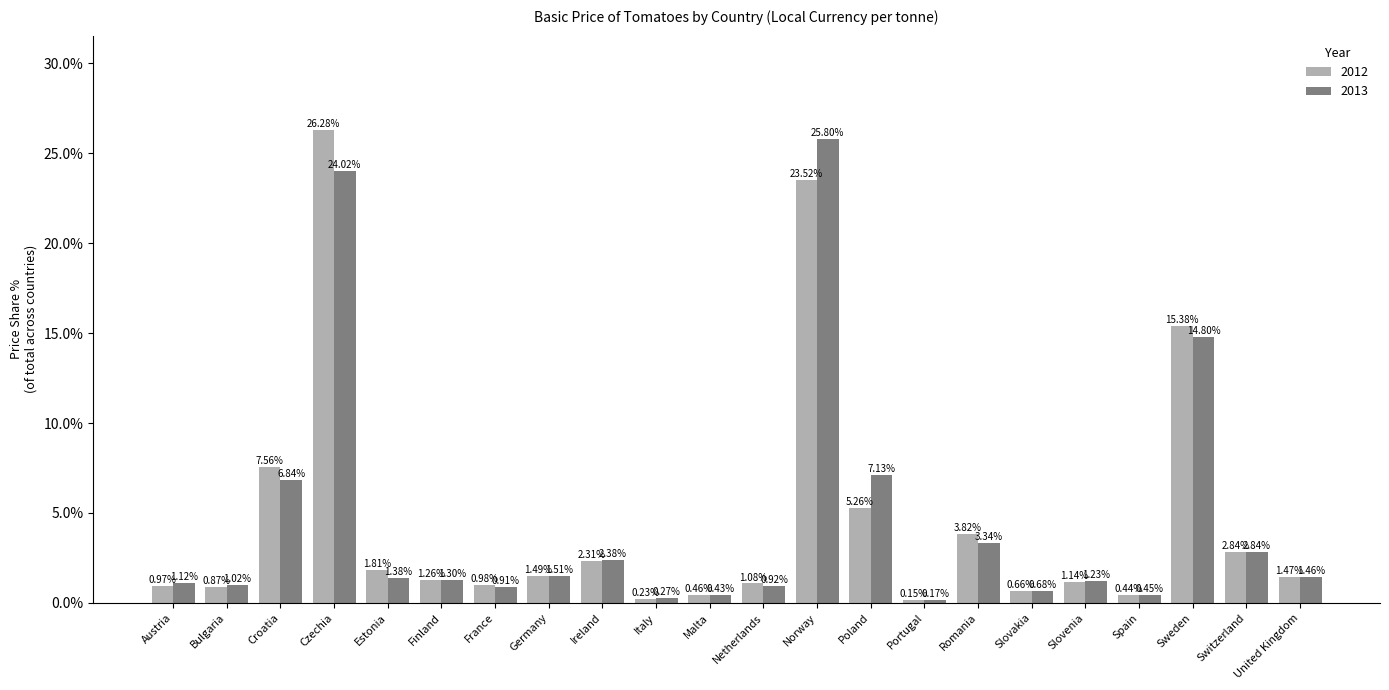

Which series has the widest spread of values?

2012